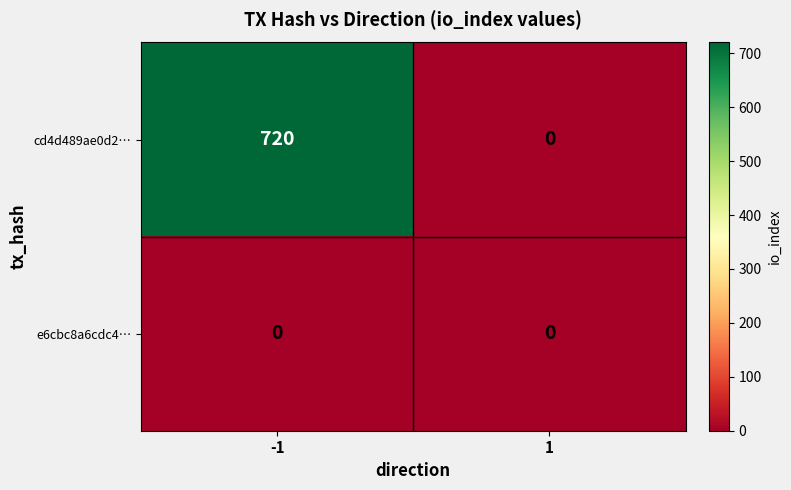

At which category is the sum across all series the highest?

-1